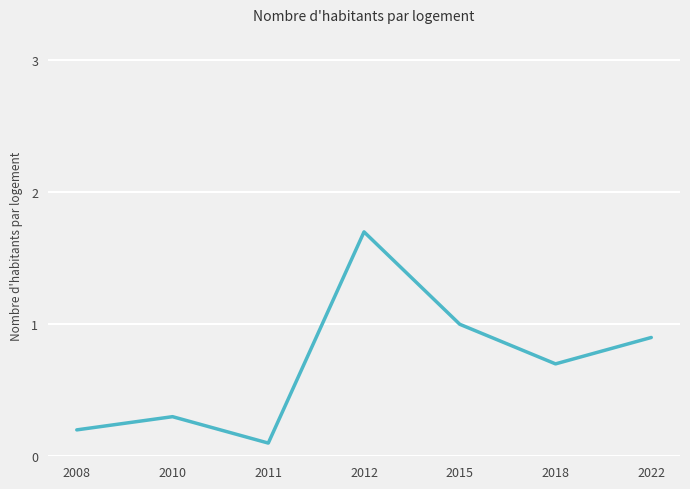

Which category has the lowest value across all series?

2011